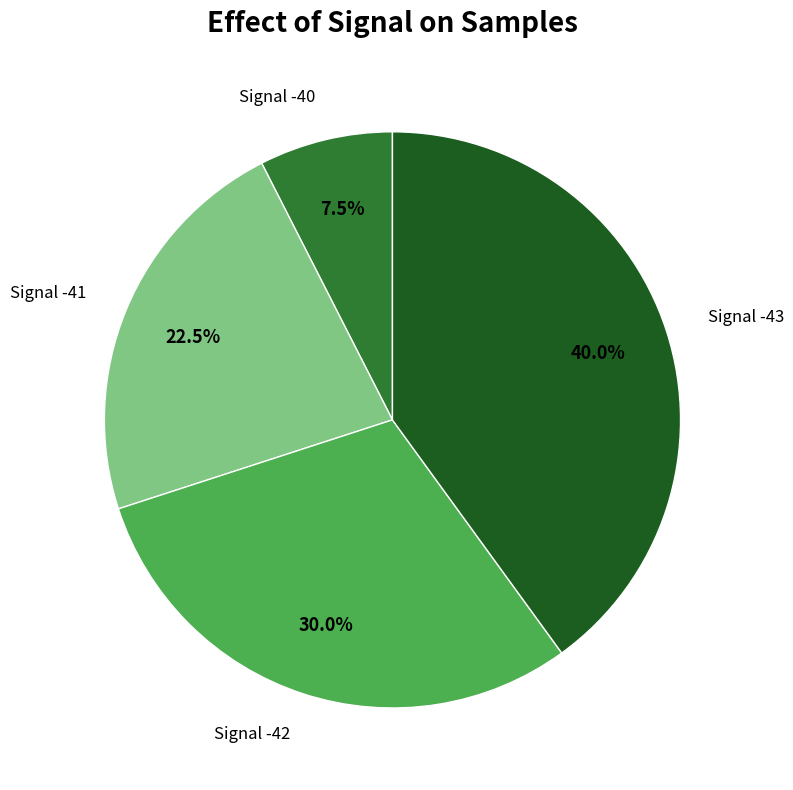

Is there any slice that represents more than half of the pie?

No